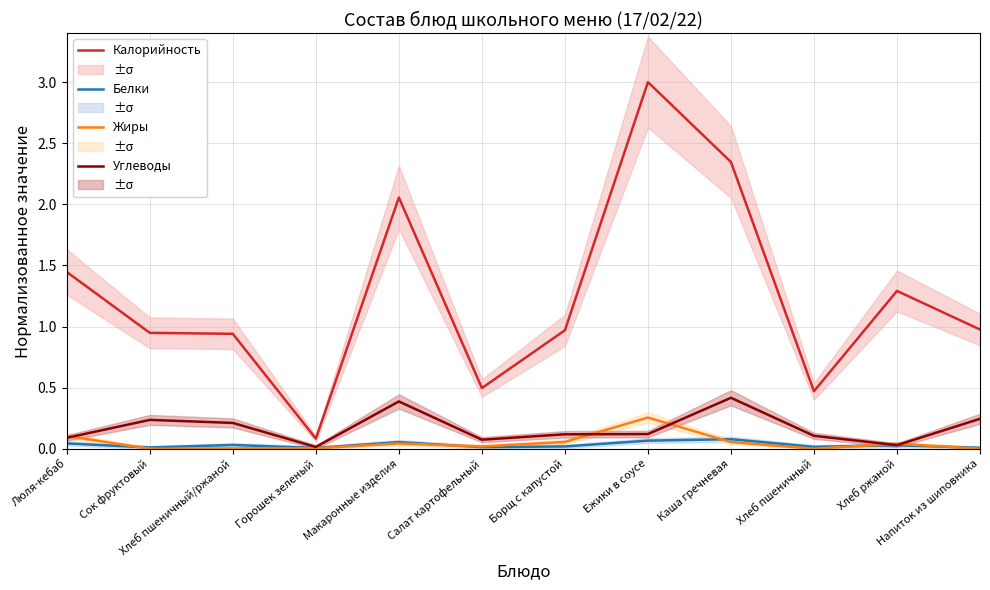

Reading left to right, transcribe all the data shown in this chart.

Калорийность: Люля-кебаб=1.4	Сок фруктовый=0.9	Хлеб пшеничный/ржаной=0.9	Горошек зеленый=0.1	Макаронные изделия=2.1	Салат картофельный=0.5	Борщ с капустой=1.0	Ежики в соусе=3.0	Каша гречневая=2.3	Хлеб пшеничный=0.5	Хлеб ржаной=1.3	Напиток из шиповника=1.0
Белки: Люля-кебаб=0.0	Сок фруктовый=0.0	Хлеб пшеничный/ржаной=0.0	Горошек зеленый=0.0	Макаронные изделия=0.1	Салат картофельный=0.0	Борщ с капустой=0.0	Ежики в соусе=0.1	Каша гречневая=0.1	Хлеб пшеничный=0.0	Хлеб ржаной=0.0	Напиток из шиповника=0.0
Жиры: Люля-кебаб=0.1	Сок фруктовый=0.0	Хлеб пшеничный/ржаной=0.0	Горошек зеленый=0.0	Макаронные изделия=0.0	Салат картофельный=0.0	Борщ с капустой=0.1	Ежики в соусе=0.3	Каша гречневая=0.1	Хлеб пшеничный=0.0	Хлеб ржаной=0.0	Напиток из шиповника=0.0
Углеводы: Люля-кебаб=0.1	Сок фруктовый=0.2	Хлеб пшеничный/ржаной=0.2	Горошек зеленый=0.0	Макаронные изделия=0.4	Салат картофельный=0.1	Борщ с капустой=0.1	Ежики в соусе=0.1	Каша гречневая=0.4	Хлеб пшеничный=0.1	Хлеб ржаной=0.0	Напиток из шиповника=0.2